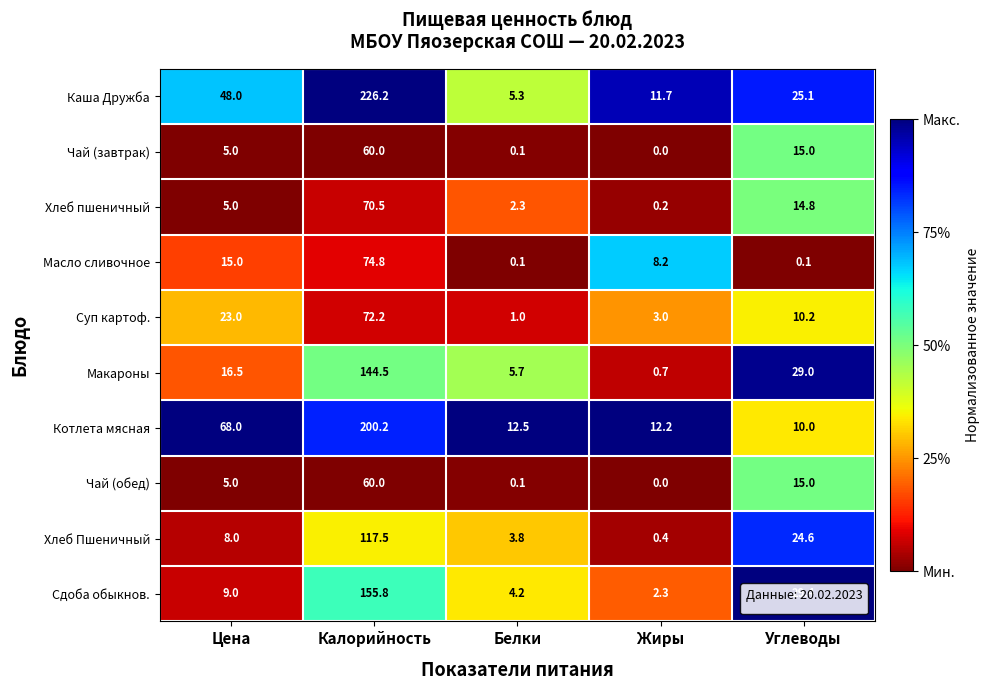

The value of Хлеб Пшеничный at Белки is 3.8. True or false?

True